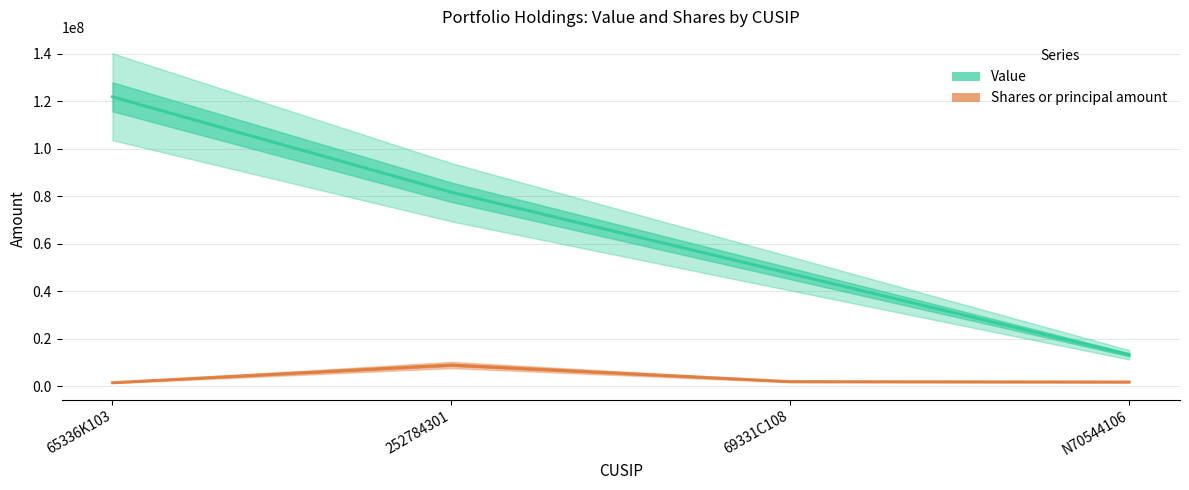

True or false: Shares or principal amount has more than 1 interior local peaks.

False